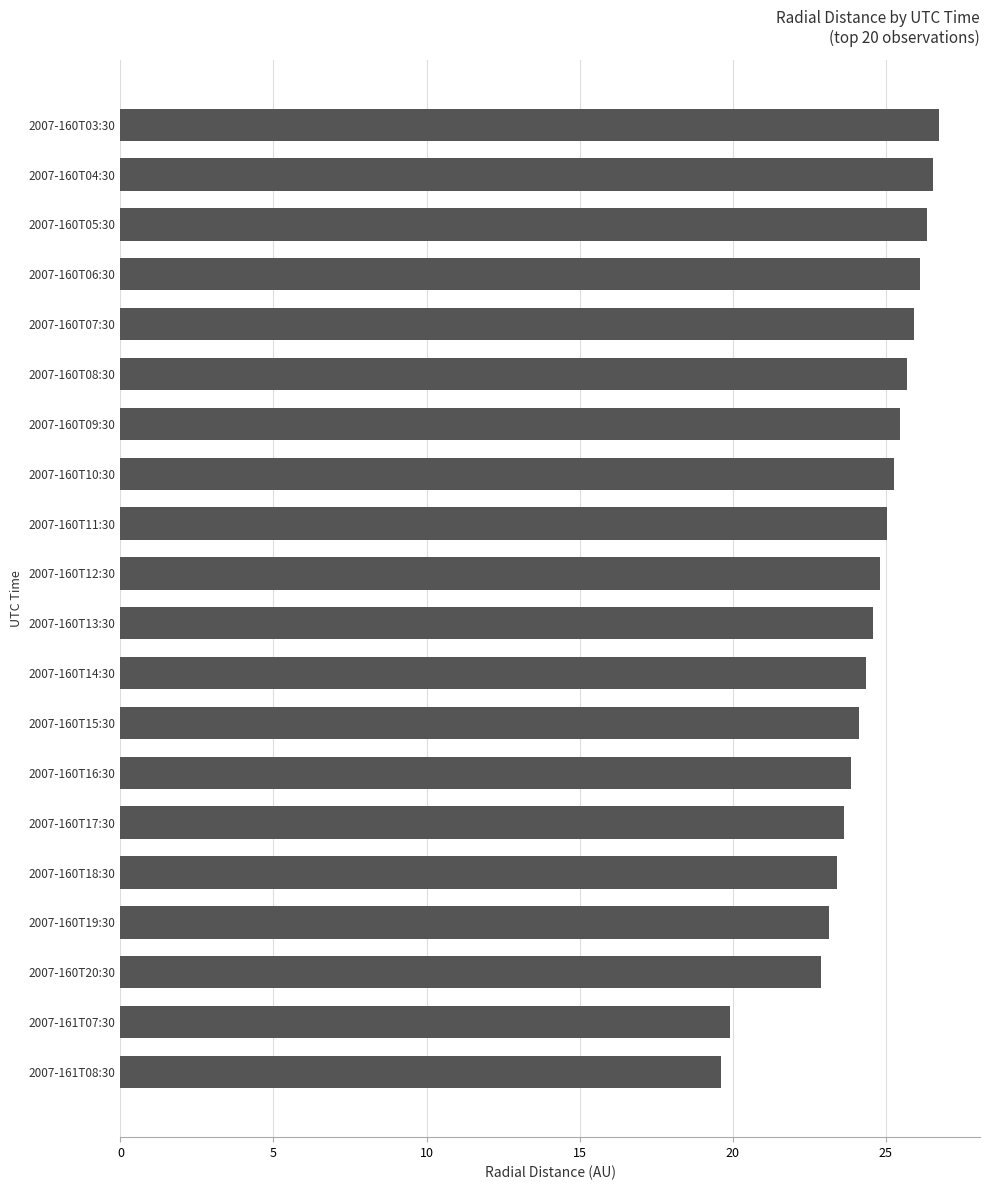

What is the difference between the second highest and second lowest values?

6.6